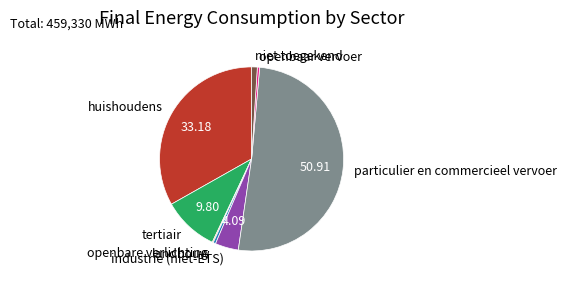

Which slice is the largest?

particulier en commercieel vervoer